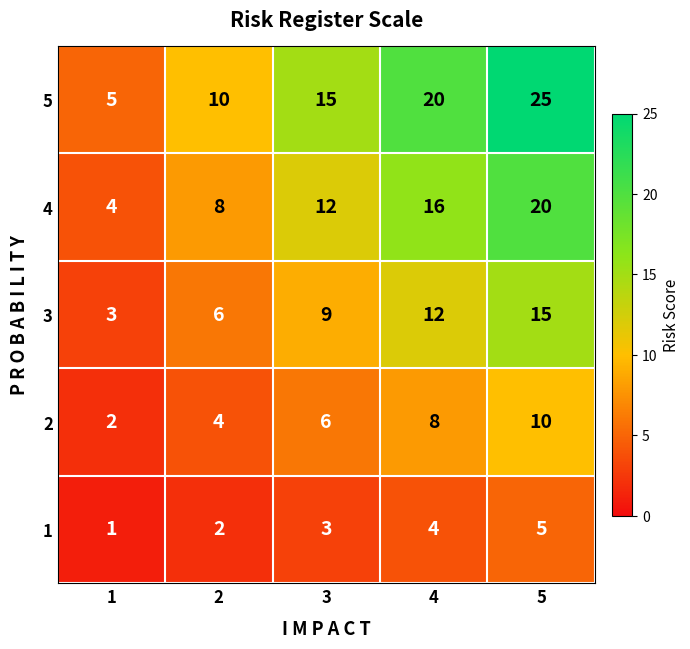

Count the number of data series in this chart.

5